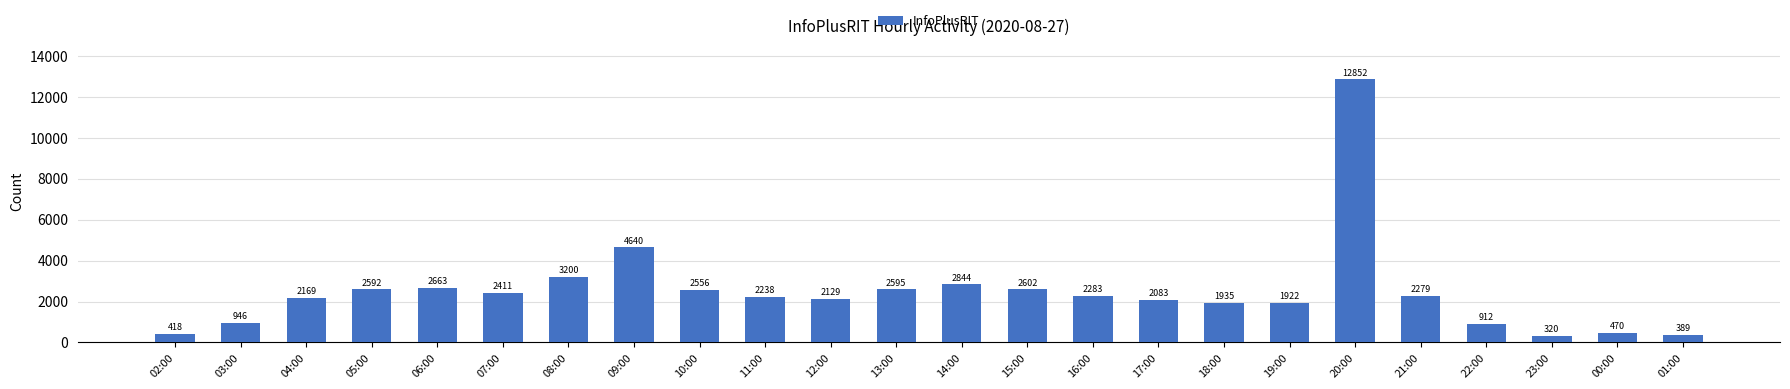

List the labels in order of value, largest first.

20:00, 09:00, 08:00, 14:00, 06:00, 15:00, 13:00, 05:00, 10:00, 07:00, 16:00, 21:00, 11:00, 04:00, 12:00, 17:00, 18:00, 19:00, 03:00, 22:00, 00:00, 02:00, 01:00, 23:00